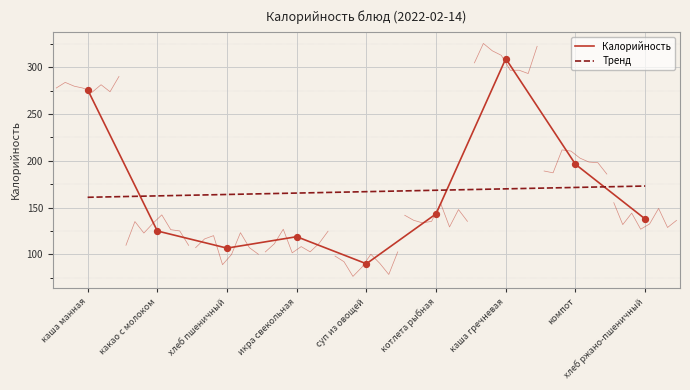

What is the change in value from каша гречневая to компот?

-112.8